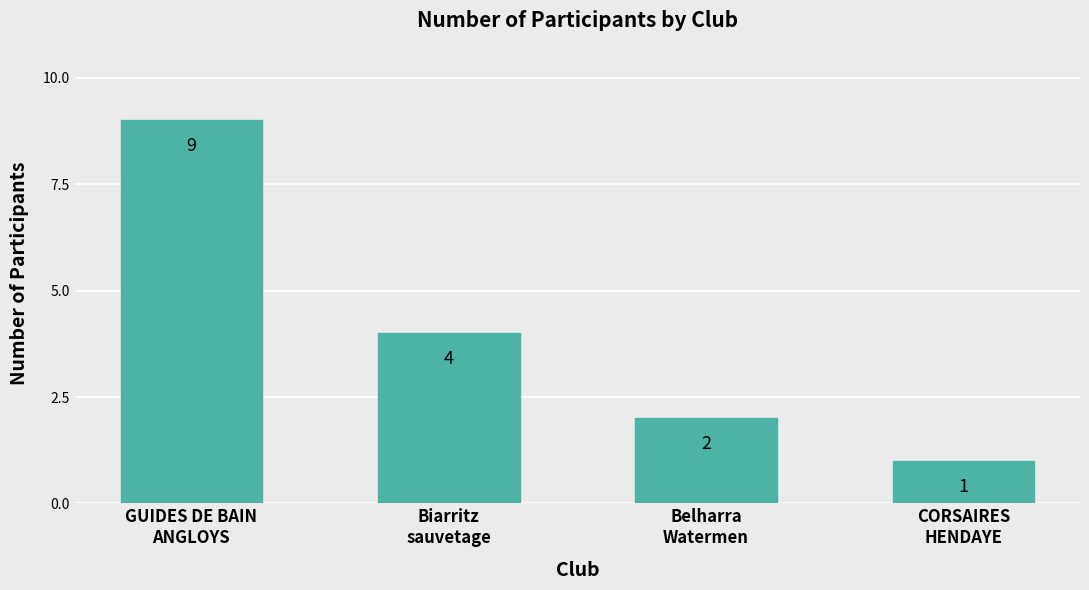

Reading left to right, extract all data points from this chart.

GUIDES DE BAIN
ANGLOYS=9	Biarritz
sauvetage=4	Belharra
Watermen=2	CORSAIRES
HENDAYE=1